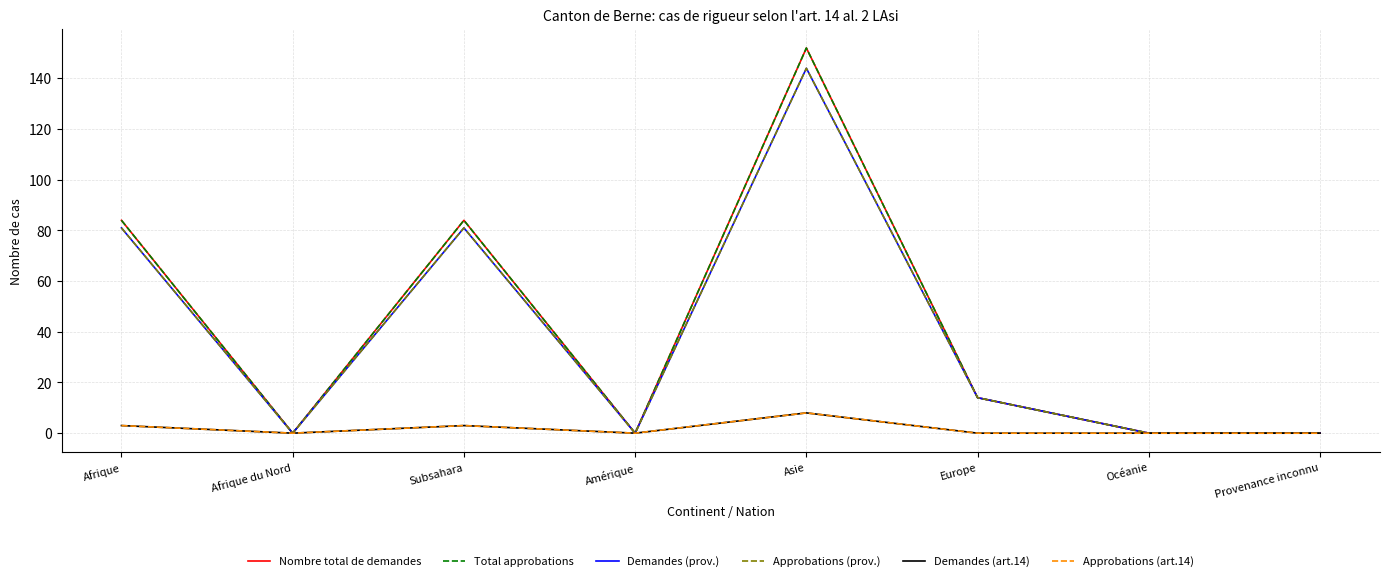

Is this an area chart (filled region under the line)?

No